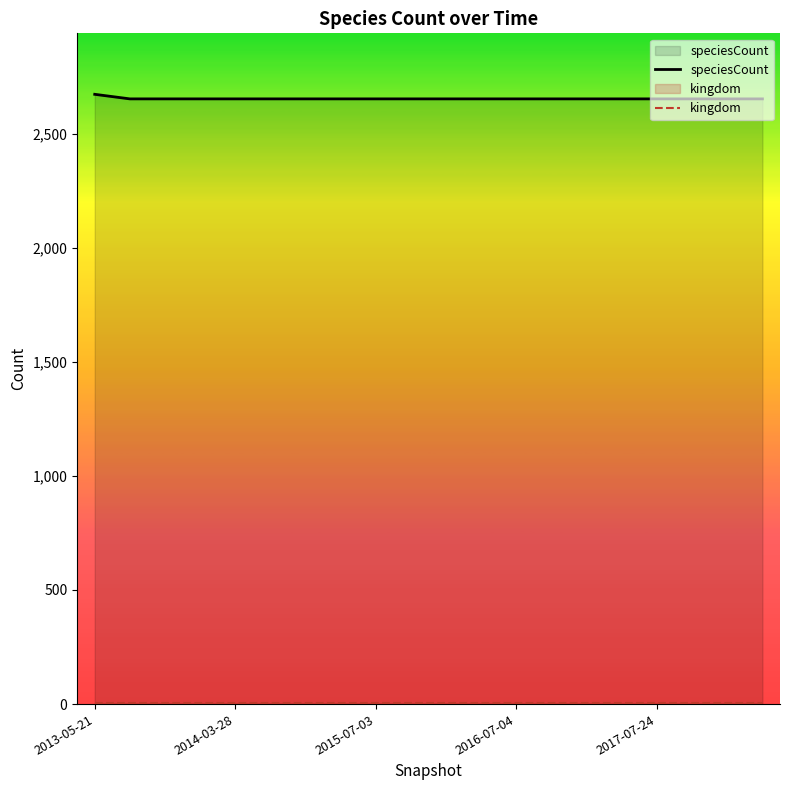

What is the lowest value of the speciesCount series?

2652.0